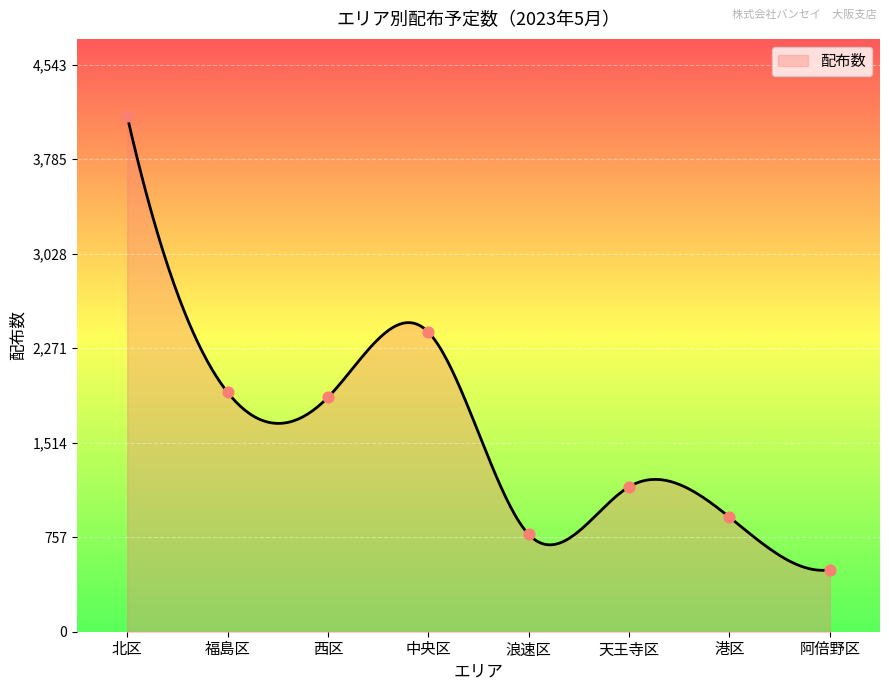

Approximately how many times larger is the value at 港区 compared to 中央区?

0.4